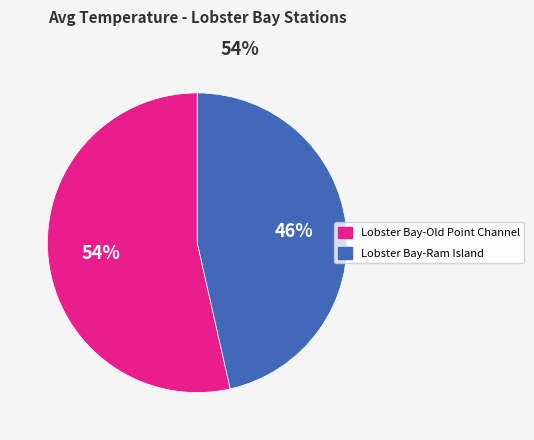

The Lobster Bay-Ram Island slice represents 46% of the pie. True or false?

True